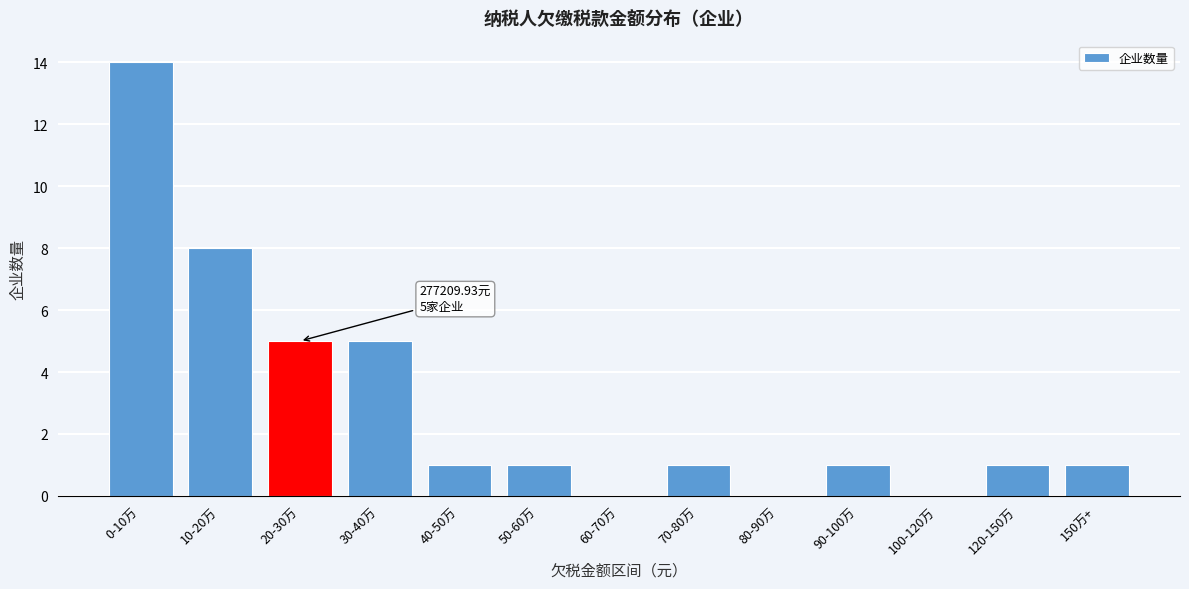

Reading left to right, what are all the values shown in this chart?

0-10万=14	10-20万=8	20-30万=5	30-40万=5	40-50万=1	50-60万=1	60-70万=0	70-80万=1	80-90万=0	90-100万=1	100-120万=0	120-150万=1	150万+=1